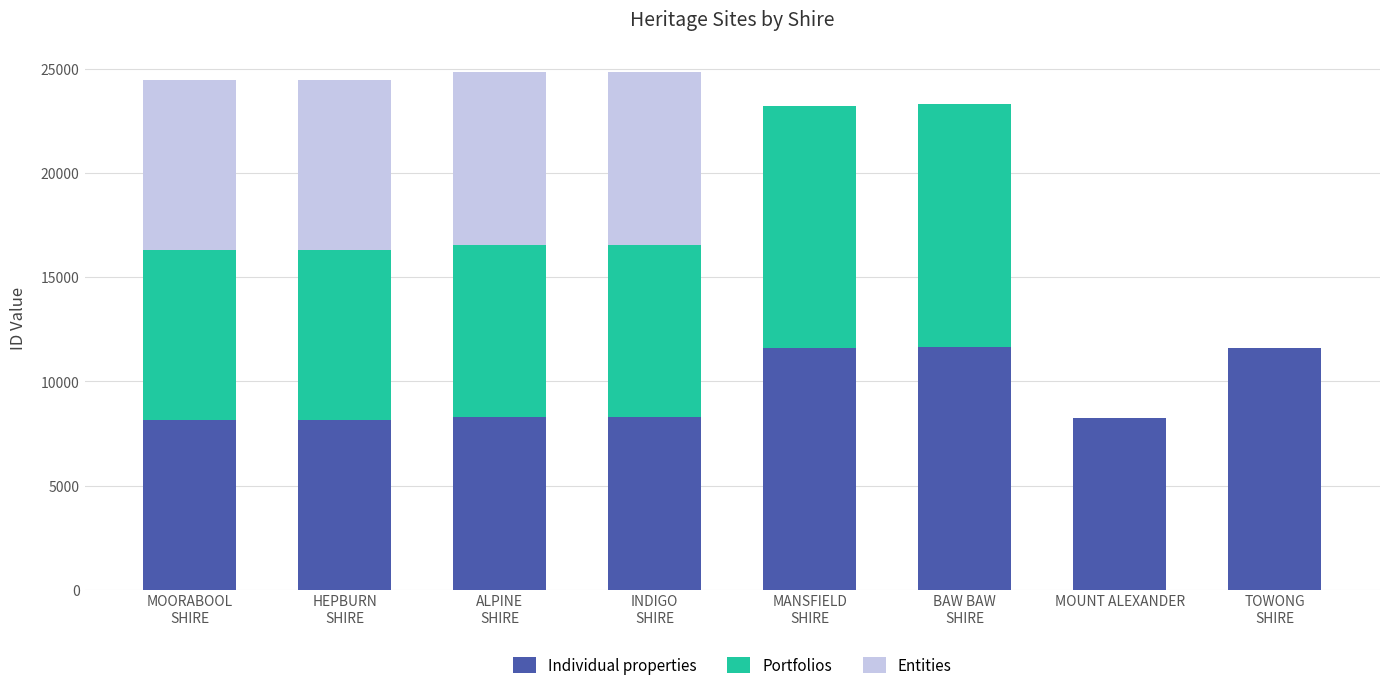

How many categories are shown in the chart?

8